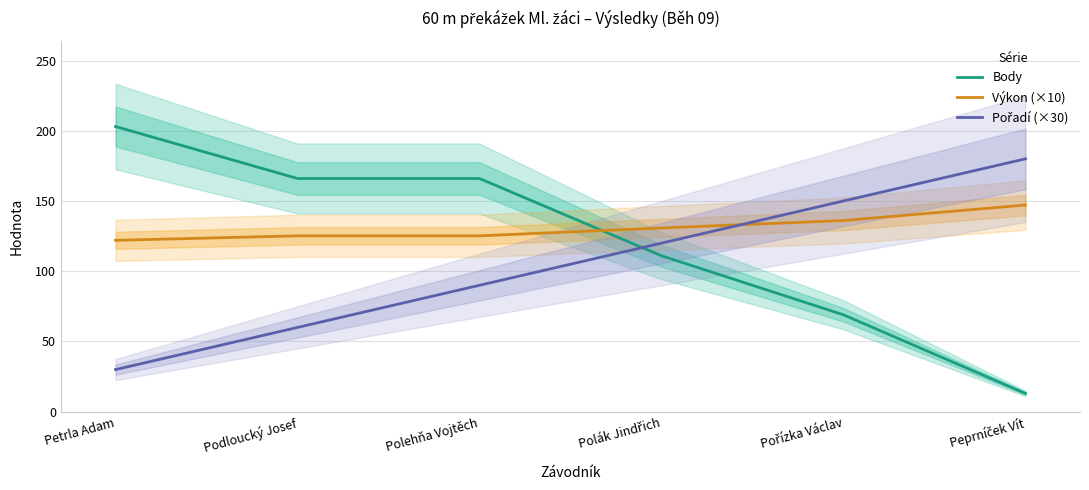

True or false: Výkon (×10) has more than 2 interior local peaks.

False